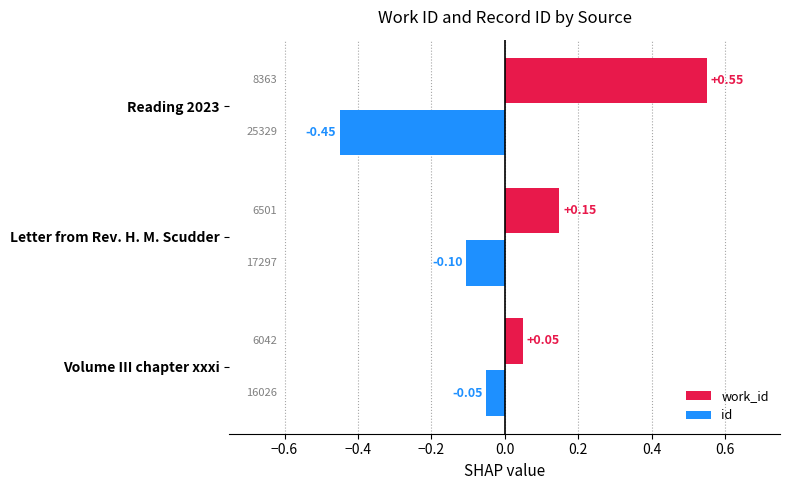

Rank the categories by id value from lowest to highest.

Reading 2023, Letter from Rev. H. M. Scudder, Volume III chapter xxxi